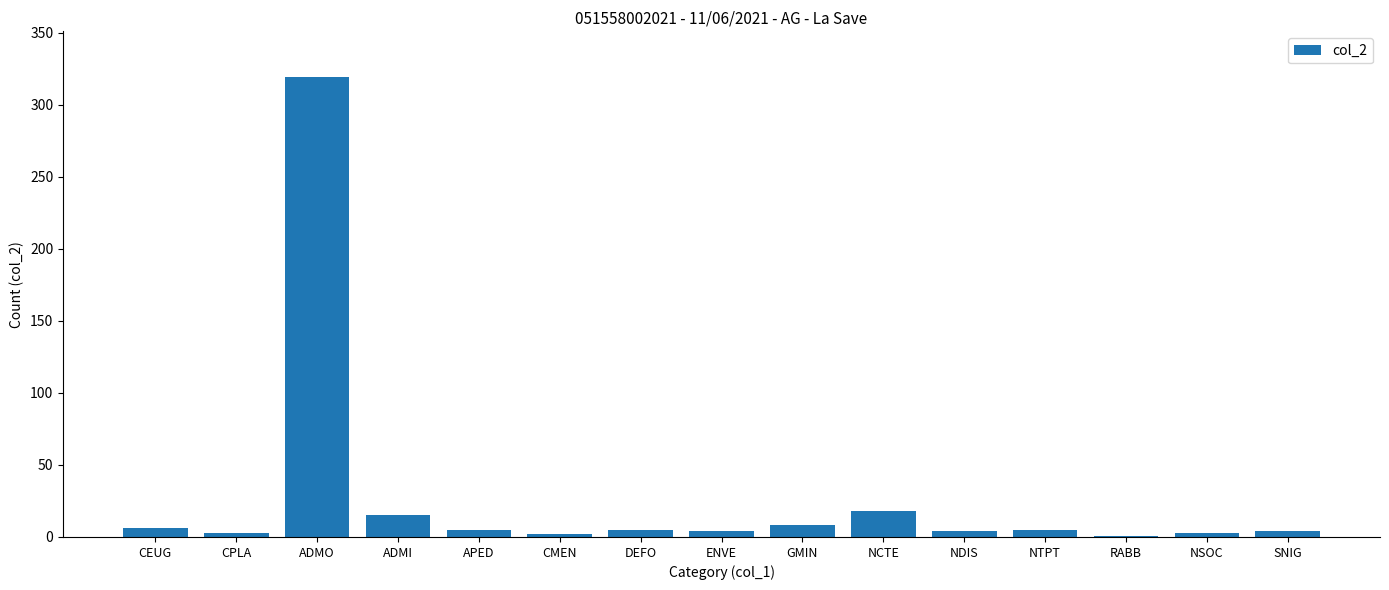

Between ADMI and NSOC, which is larger?

ADMI